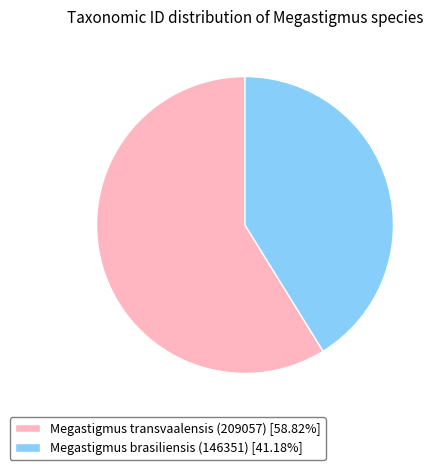

True or false: Megastigmus transvaalensis (209057) accounts for 59% of the total.

True